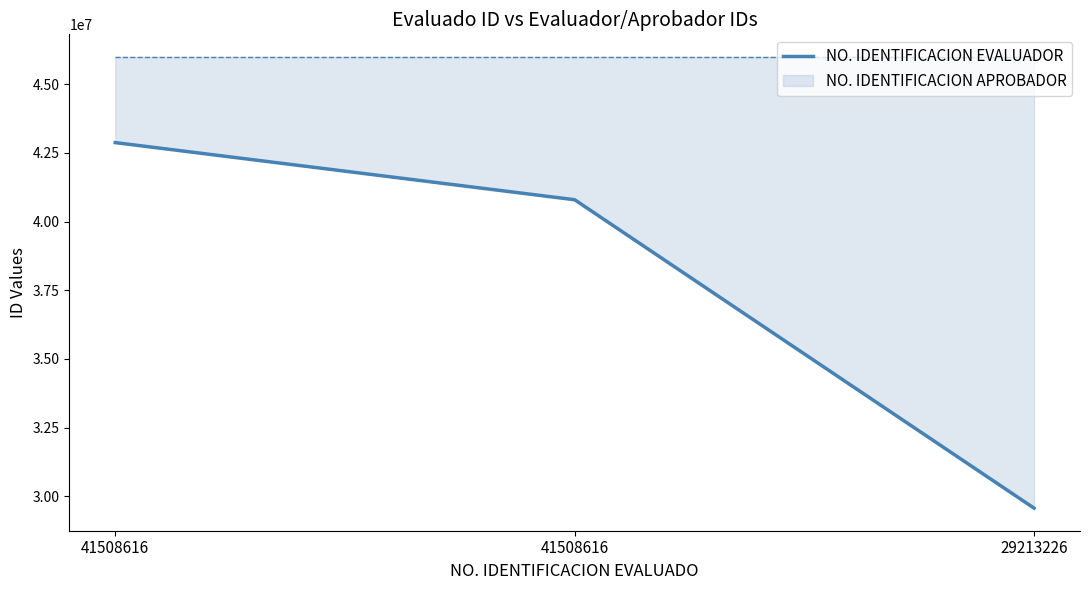

At which category does the chart reach its peak across all series?

41508616